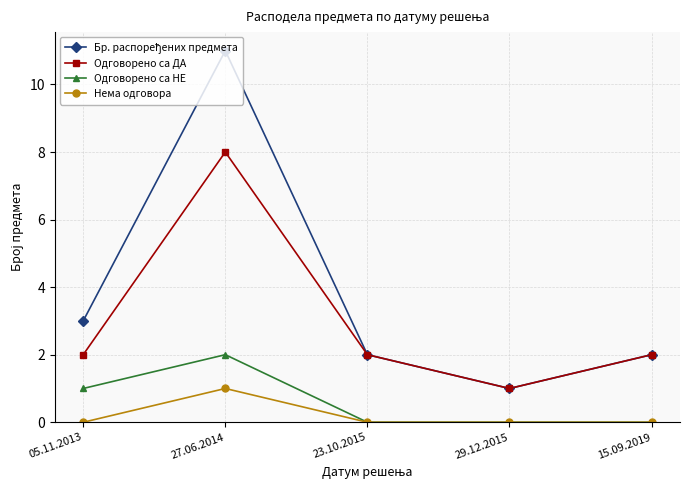

How many categories are shown in the chart?

5